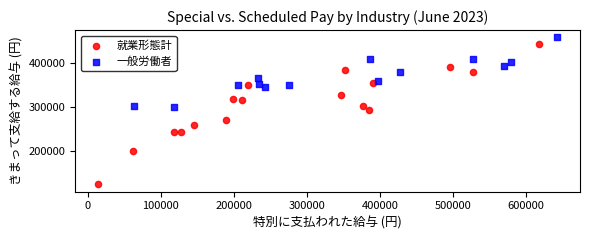

Which series has the widest spread of Y values?

就業形態計